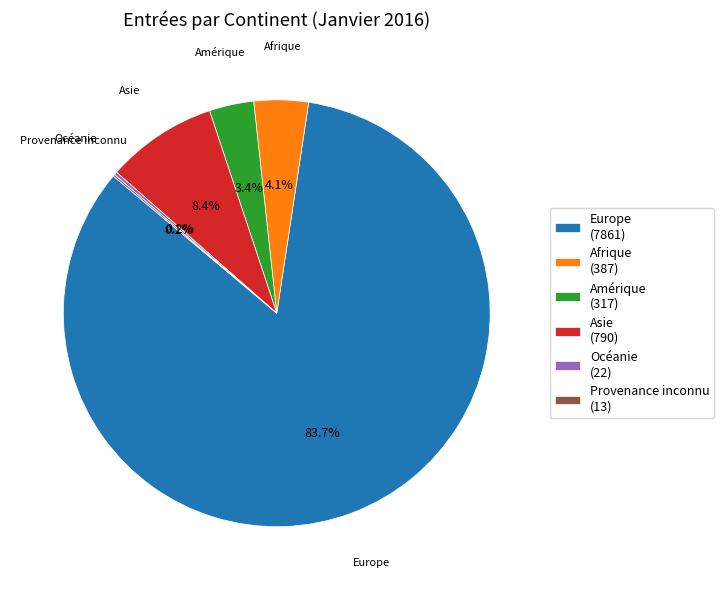

Between Afrique (387) and Amérique (317), which is larger?

Afrique (387)